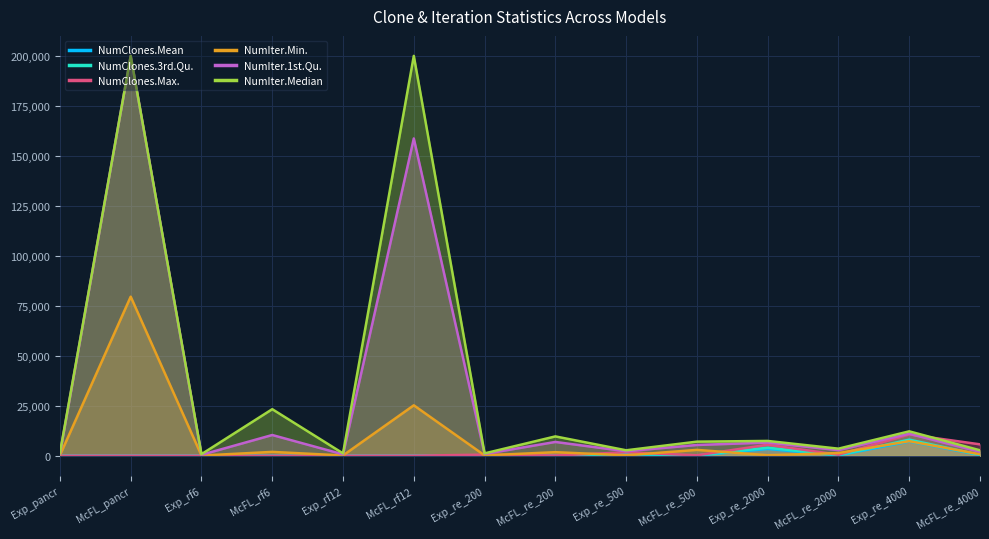

Which series ends up on top after the final intersection of NumIter.1st.Qu. and NumClones.Max.?

NumClones.Max.